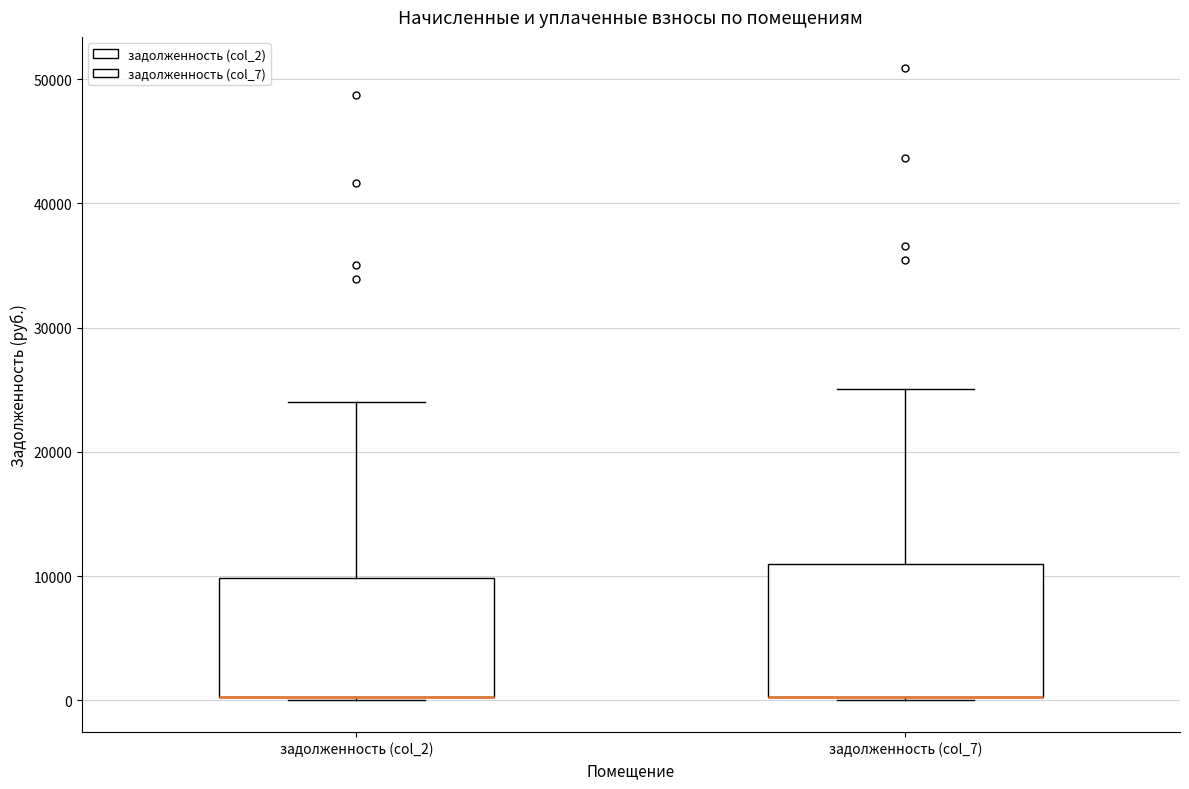

Reading left to right, read every box against the y-axis: the position of its median line, the range the box covers, and the ends of its whiskers. The values are not printed on the chart, so give them approximately, as read against the axis.

задолженность (col_2): median 0 (drawn on the box's lower edge), box 0 to 10000, whiskers 0 to 24000
задолженность (col_7): median 0 (drawn on the box's lower edge), box 0 to 11000, whiskers 0 (just below the box's lower edge) to 25000